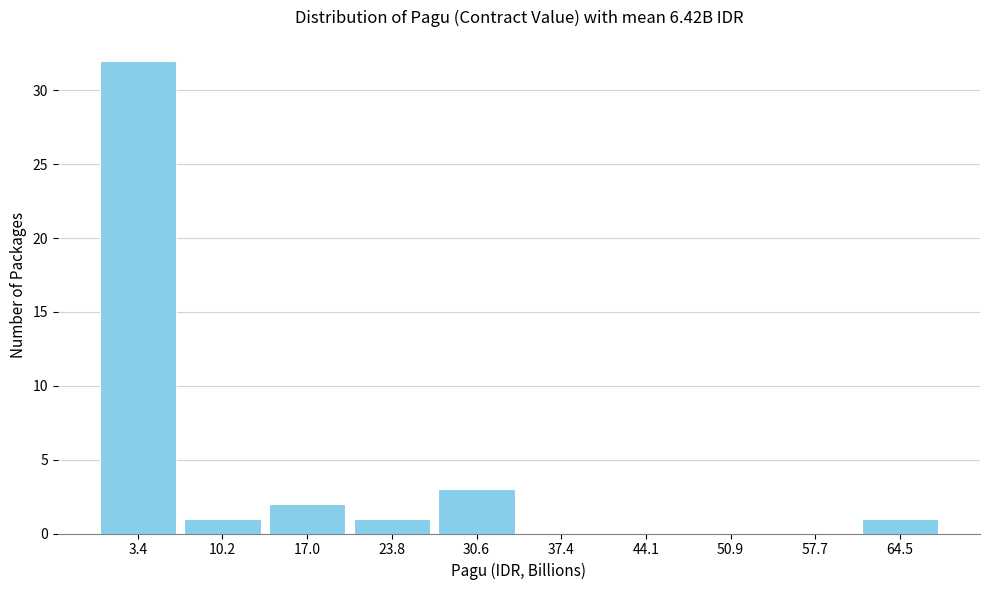

Which range on the x-axis has the tallest bar?

0 to 7